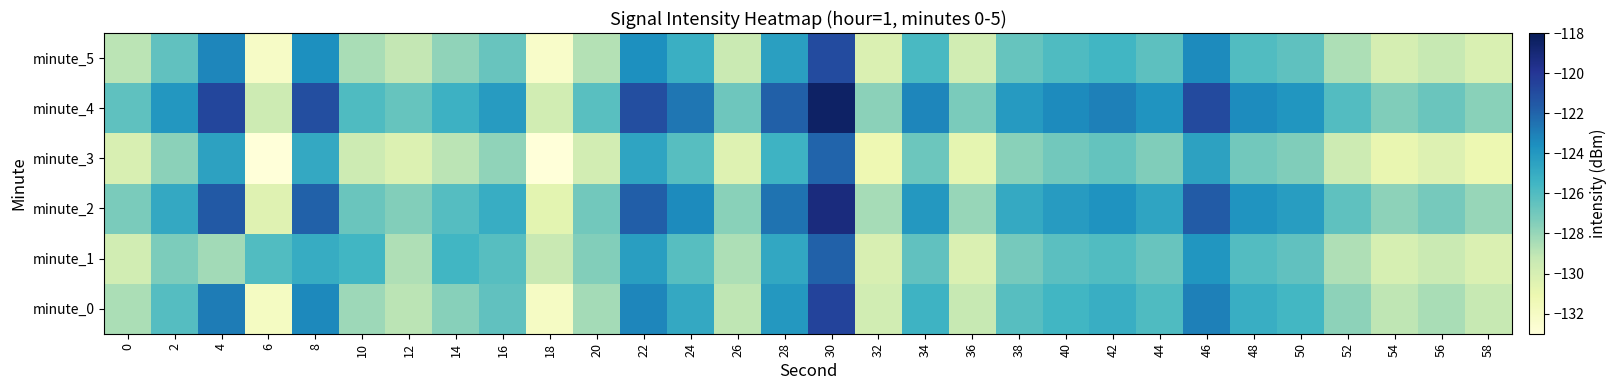

Reading right to left, what are all the values shown in this chart?

minute_0: 58=-129.3	56=-128.5	54=-129.1	52=-127.7	50=-125.6	48=-125.1	46=-123.0	44=-125.9	42=-125.1	40=-125.5	38=-126.2	36=-129.3	34=-125.3	32=-129.8	30=-120.6	28=-124.0	26=-129.0	24=-124.8	22=-123.2	20=-128.3	18=-132.0	16=-126.5	14=-127.6	12=-128.9	10=-128.2	8=-123.4	6=-131.9	4=-122.9	2=-126.1	0=-128.5
minute_1: 58=-130.2	56=-129.4	54=-130.0	52=-128.6	50=-126.5	48=-126.0	46=-123.9	44=-126.7	42=-126.0	40=-126.3	38=-127.1	36=-130.2	34=-126.4	32=-130.1	30=-121.9	28=-124.8	26=-128.6	24=-126.2	22=-124.3	20=-127.5	18=-129.3	16=-126.2	14=-125.5	12=-128.7	10=-125.5	8=-125.0	6=-126.0	4=-128.3	2=-127.3	0=-129.8
minute_2: 58=-128.0	56=-127.1	54=-127.7	52=-126.4	50=-124.2	48=-123.8	46=-121.7	44=-124.6	42=-123.8	40=-124.2	38=-124.9	36=-128.0	34=-124.0	32=-128.4	30=-119.2	28=-122.6	26=-127.6	24=-123.4	22=-121.8	20=-127.0	18=-130.6	16=-125.0	14=-126.1	12=-127.5	10=-126.8	8=-121.9	6=-130.4	4=-121.6	2=-124.8	0=-127.2
minute_3: 58=-131.2	56=-130.3	54=-130.9	52=-129.6	50=-127.4	48=-127.0	46=-124.5	44=-127.4	42=-126.6	40=-127.0	38=-127.7	36=-130.8	34=-126.8	32=-131.2	30=-122.0	28=-125.4	26=-130.4	24=-126.2	22=-124.6	20=-129.8	18=-133.4	16=-127.8	14=-128.9	12=-130.3	10=-129.6	8=-124.8	6=-133.3	4=-124.5	2=-127.7	0=-130.1
minute_4: 58=-127.6	56=-126.8	54=-127.4	52=-126.1	50=-123.9	48=-123.5	46=-120.9	44=-123.8	42=-123.0	40=-123.4	38=-124.1	36=-127.2	34=-123.3	32=-127.7	30=-118.4	28=-121.8	26=-126.9	24=-122.7	22=-121.0	20=-126.3	18=-129.8	16=-124.2	14=-125.3	12=-126.6	10=-125.9	8=-121.1	6=-129.6	4=-120.7	2=-124.0	0=-126.4
minute_5: 58=-130.1	56=-129.3	54=-129.9	52=-128.6	50=-126.4	48=-126.0	46=-123.4	44=-126.4	42=-125.5	40=-126.0	38=-126.6	36=-129.7	34=-125.8	32=-130.2	30=-121.0	28=-124.3	26=-129.4	24=-125.2	22=-123.6	20=-128.8	18=-132.3	16=-126.7	14=-127.8	12=-129.2	10=-128.4	8=-123.6	6=-132.1	4=-123.2	2=-126.5	0=-128.9